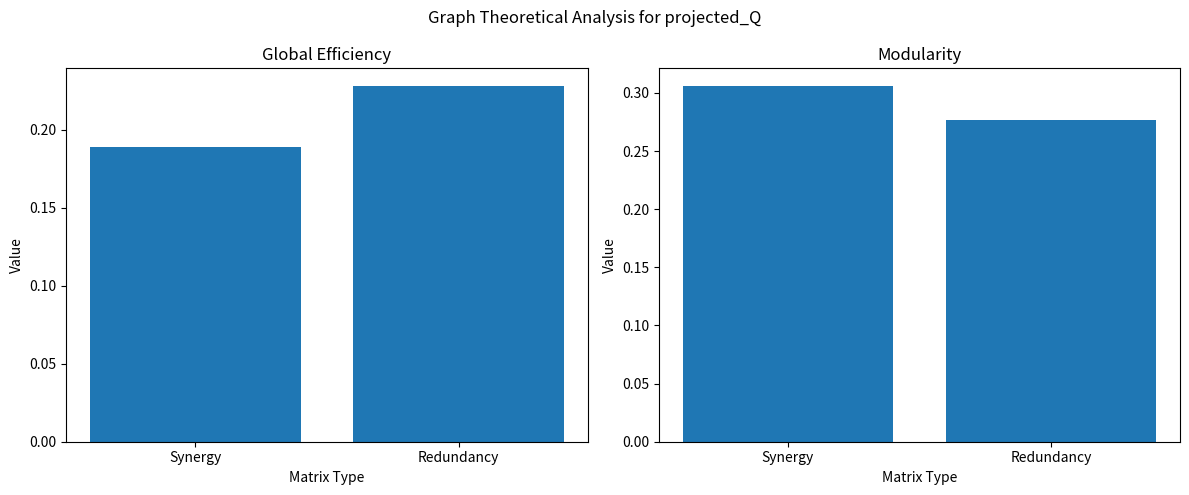

At which label does Global Efficiency reach its minimum?

Synergy